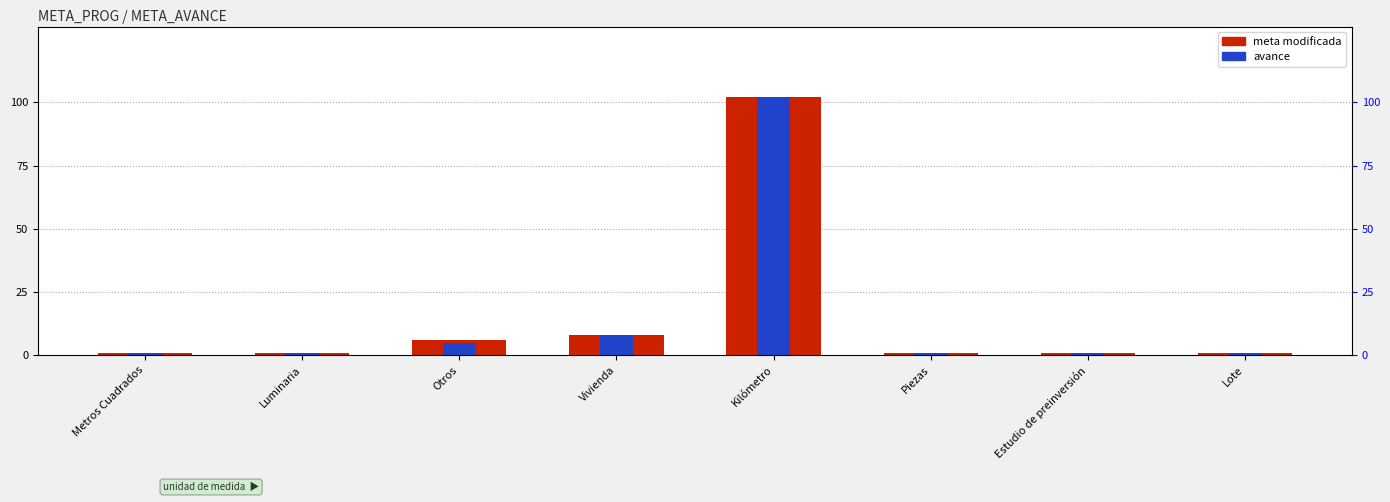

What are all the series names shown in the legend?

meta modificada, avance